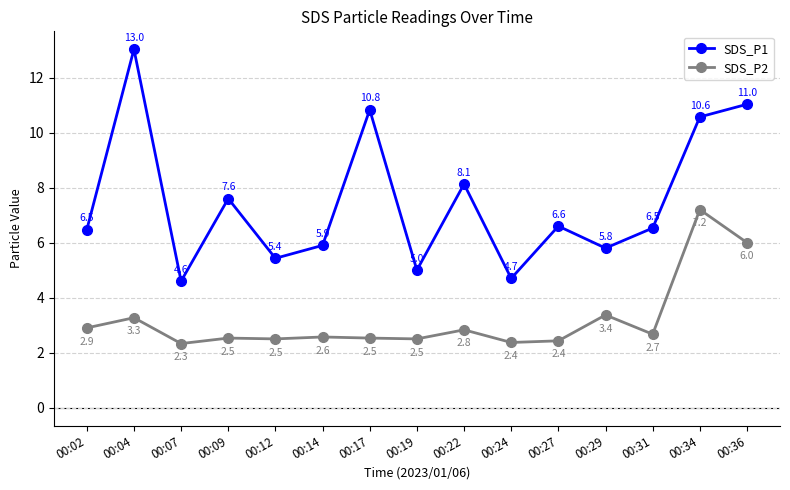

Which series changed the most between 00:22 and 00:29?

SDS_P1